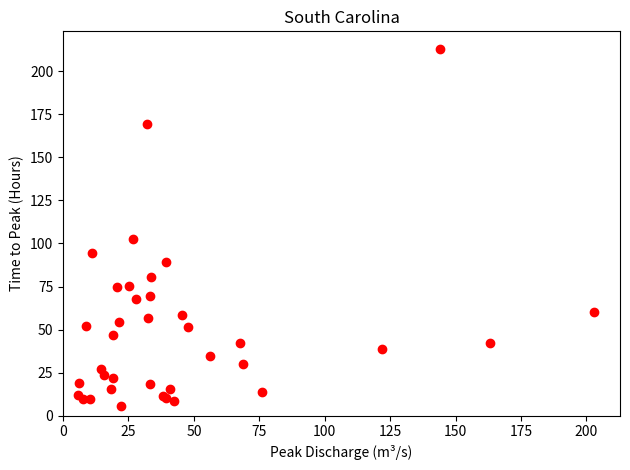

What Y value in the scatter plot is closest to 109?

102.8